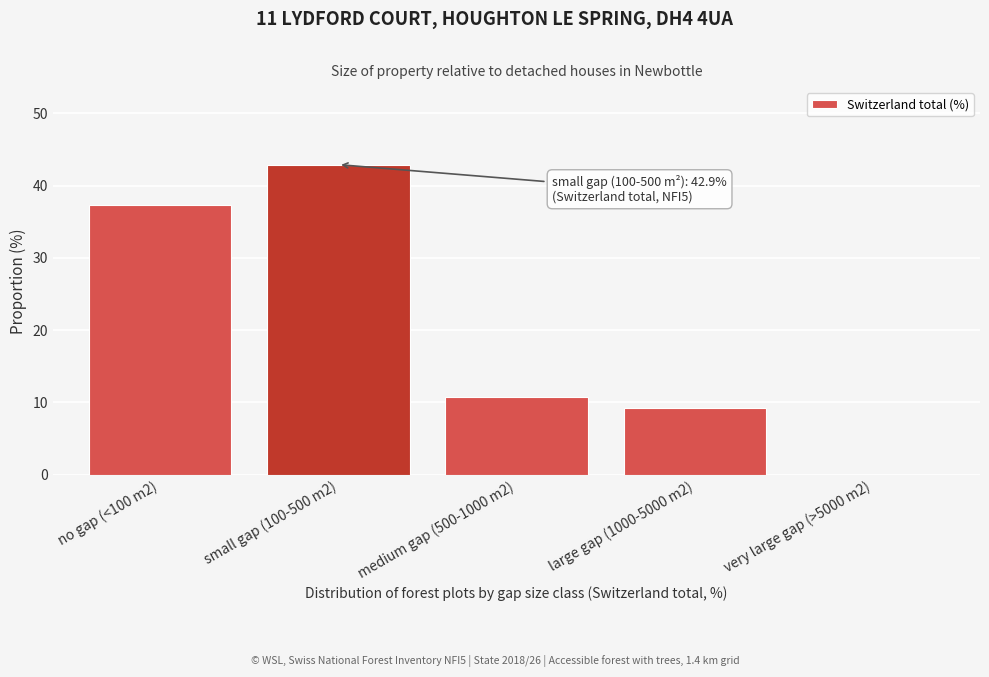

Reading right to left, list all the values displayed in this chart.

very large gap (>5000 m2)=0.0	large gap (1000-5000 m2)=9.2	medium gap (500-1000 m2)=10.7	small gap (100-500 m2)=42.9	no gap (<100 m2)=37.3